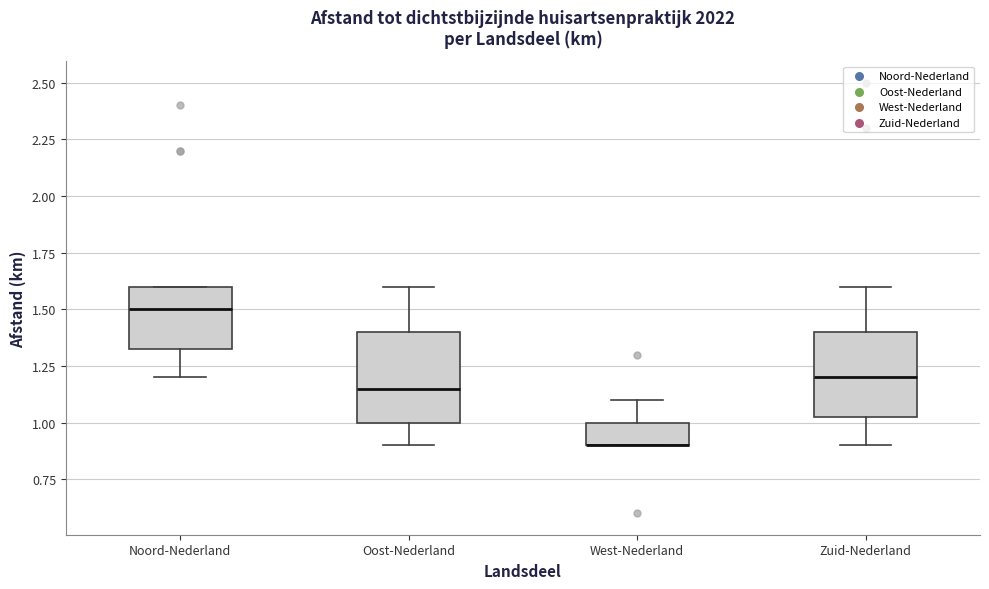

Reading left to right, transcribe this box plot: for each box, give where its median line is, the range the box spans, and where its two whiskers end, as read against the y-axis. The values are not printed on the chart, so give them approximately, as read against the axis.

Noord-Nederland: median 1.50, box 1.35 to 1.60, whiskers 1.20 to 1.60
Oost-Nederland: median 1.15, box 1.00 to 1.40, whiskers 0.90 to 1.60
West-Nederland: median 0.90 (drawn on the box's lower edge), box 0.90 to 1.00, whiskers 0.90 to 1.10
Zuid-Nederland: median 1.20, box 1.05 to 1.40, whiskers 0.90 to 1.60